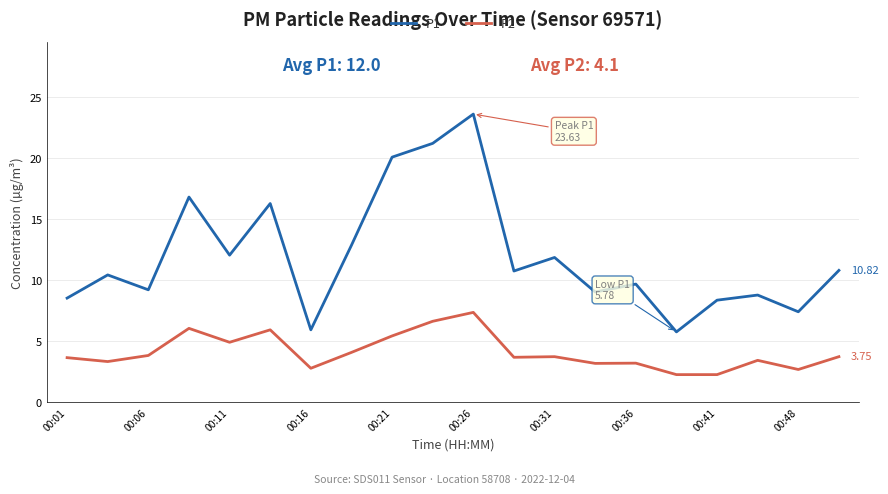

List the series in order of their overall mean, highest first.

P1, P2